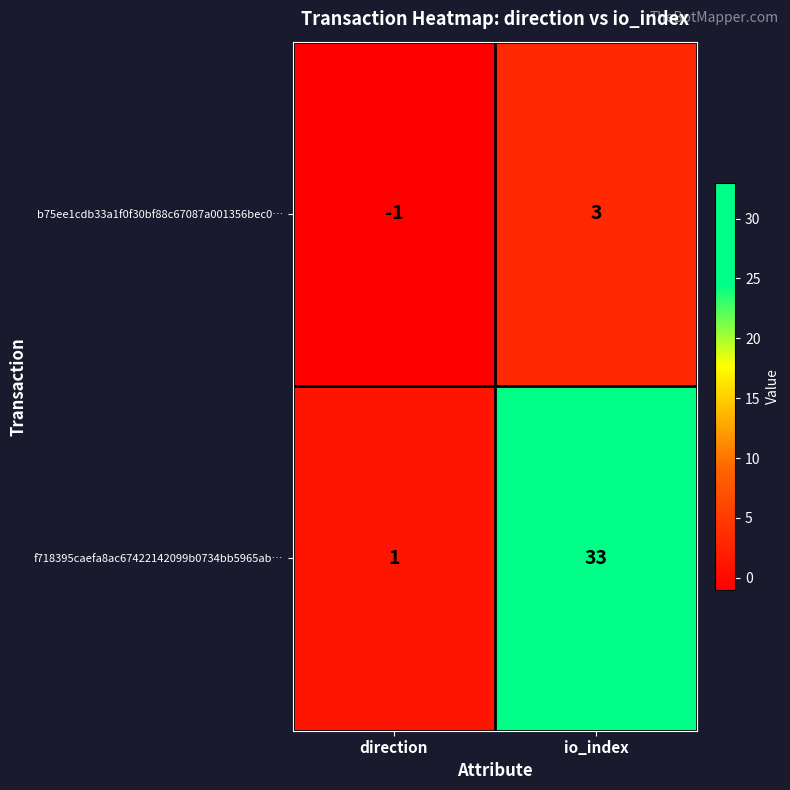

What is the minimum value shown in the chart?

-1